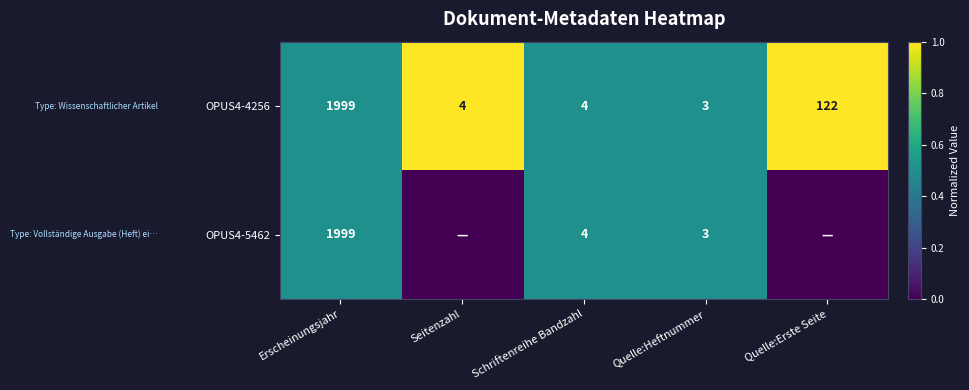

What is the sum of the OPUS4-5462 values at Erscheinungsjahr and Schriftenreihe Bandzahl?

2003